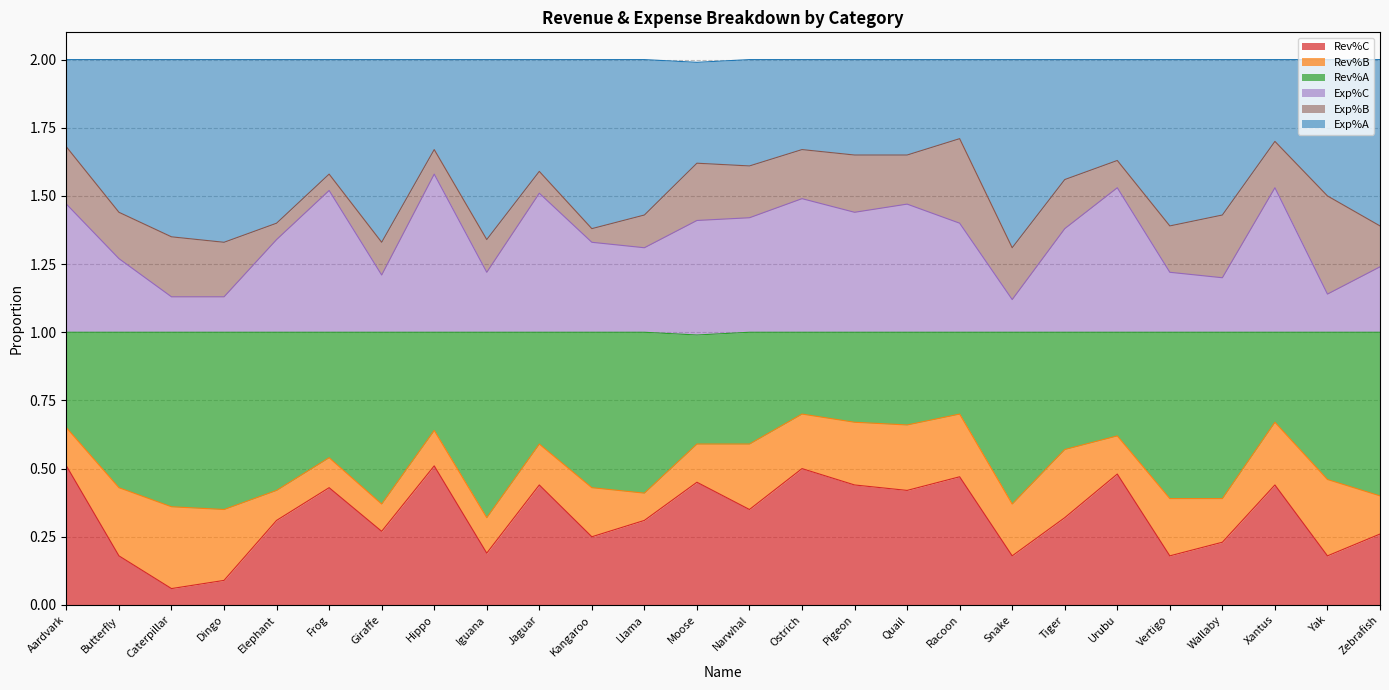

What is the difference between the Exp%C values at Xantus and Pigeon?

0.1